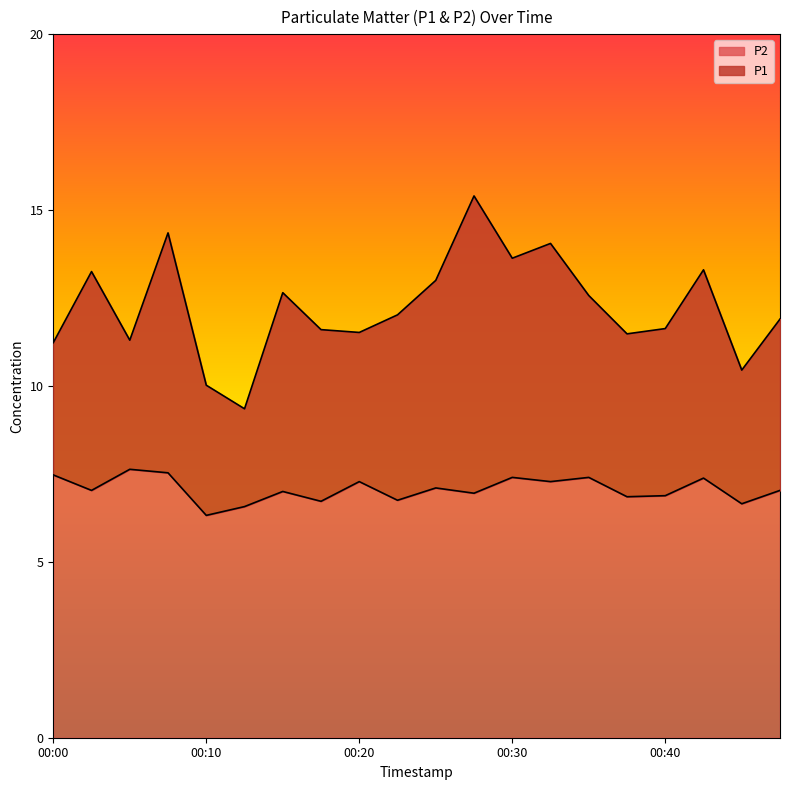

What is the approximate value of P1 at 00:45?

10.4